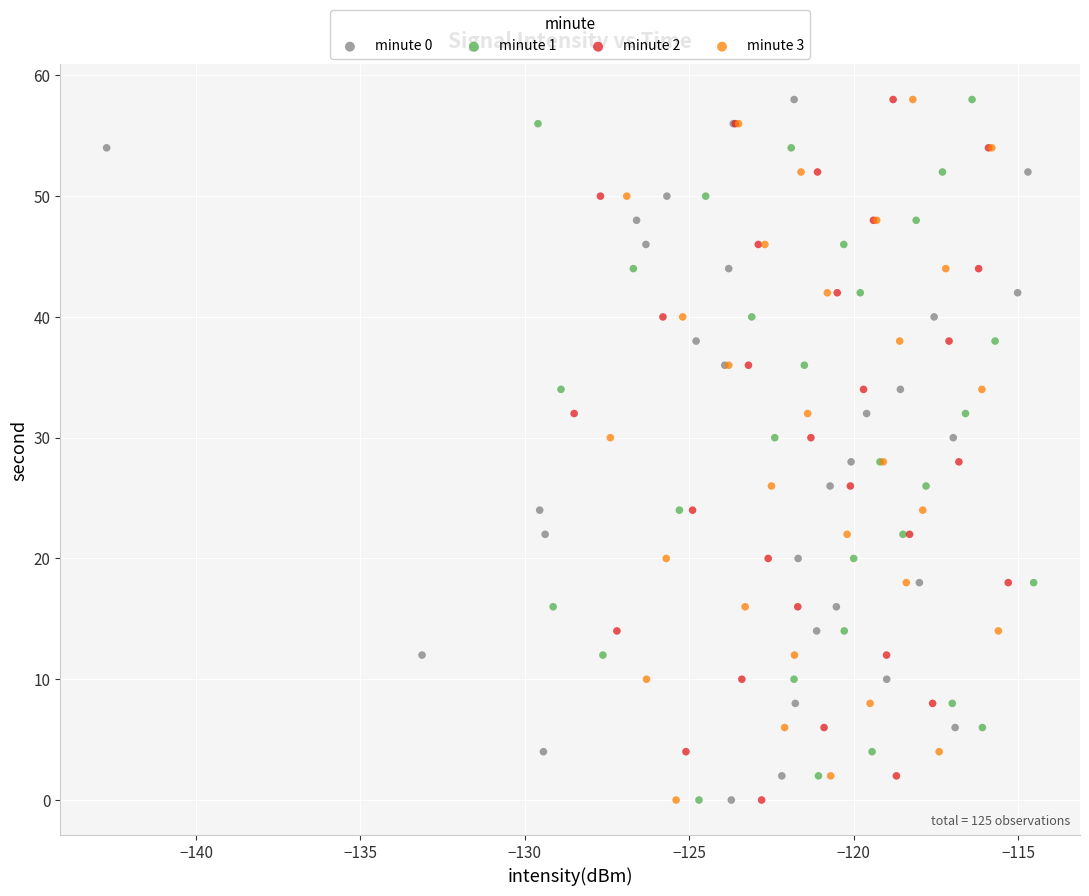

What are all the series names shown in the legend?

minute 0, minute 1, minute 2, minute 3